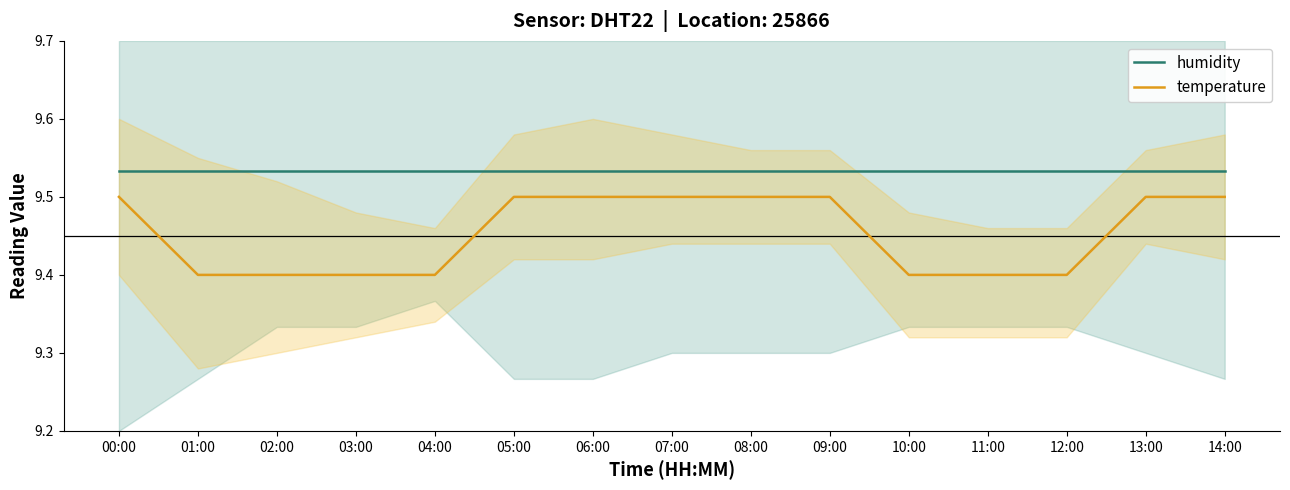

At how many categories does at least one series exceed 9?

15